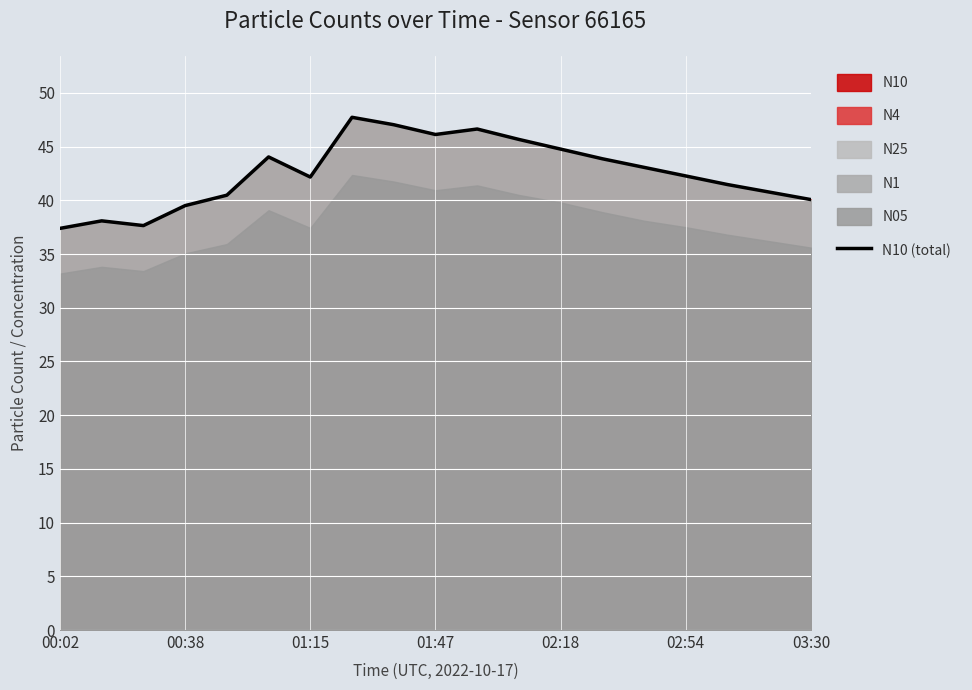

Reading right to left, extract all data points from this chart.

40.1	40.8	41.5	42.3	43.1	43.9	44.8	45.7	46.6	46.1	47.0	47.7	42.2	44.0	40.5	39.5	37.6	38.1	37.4